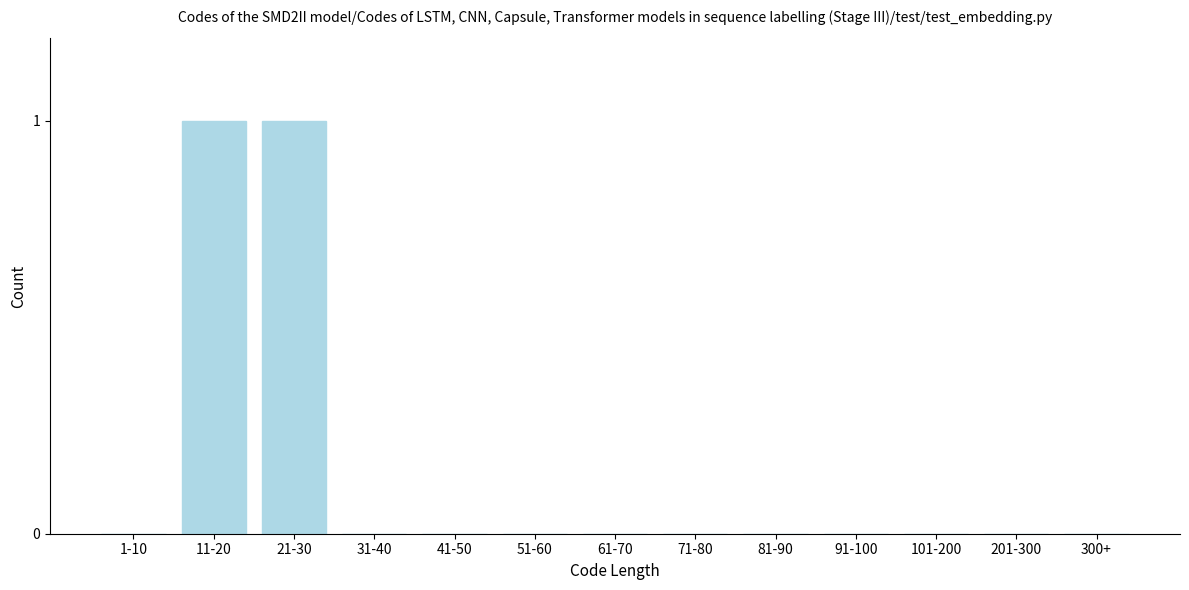

Reading left to right, what are all the values shown in this chart?

1-10=0	11-20=1	21-30=1	31-40=0	41-50=0	51-60=0	61-70=0	71-80=0	81-90=0	91-100=0	101-200=0	201-300=0	300+=0